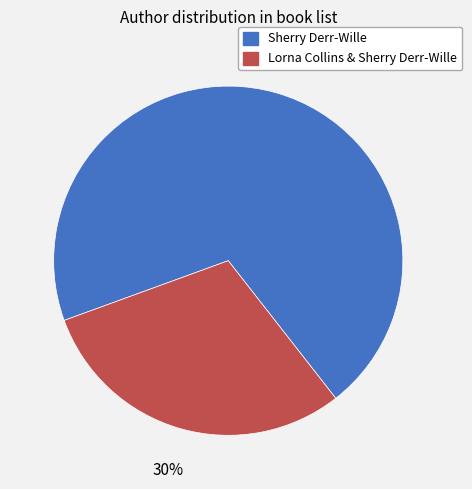

Does any single category account for the majority?

Yes